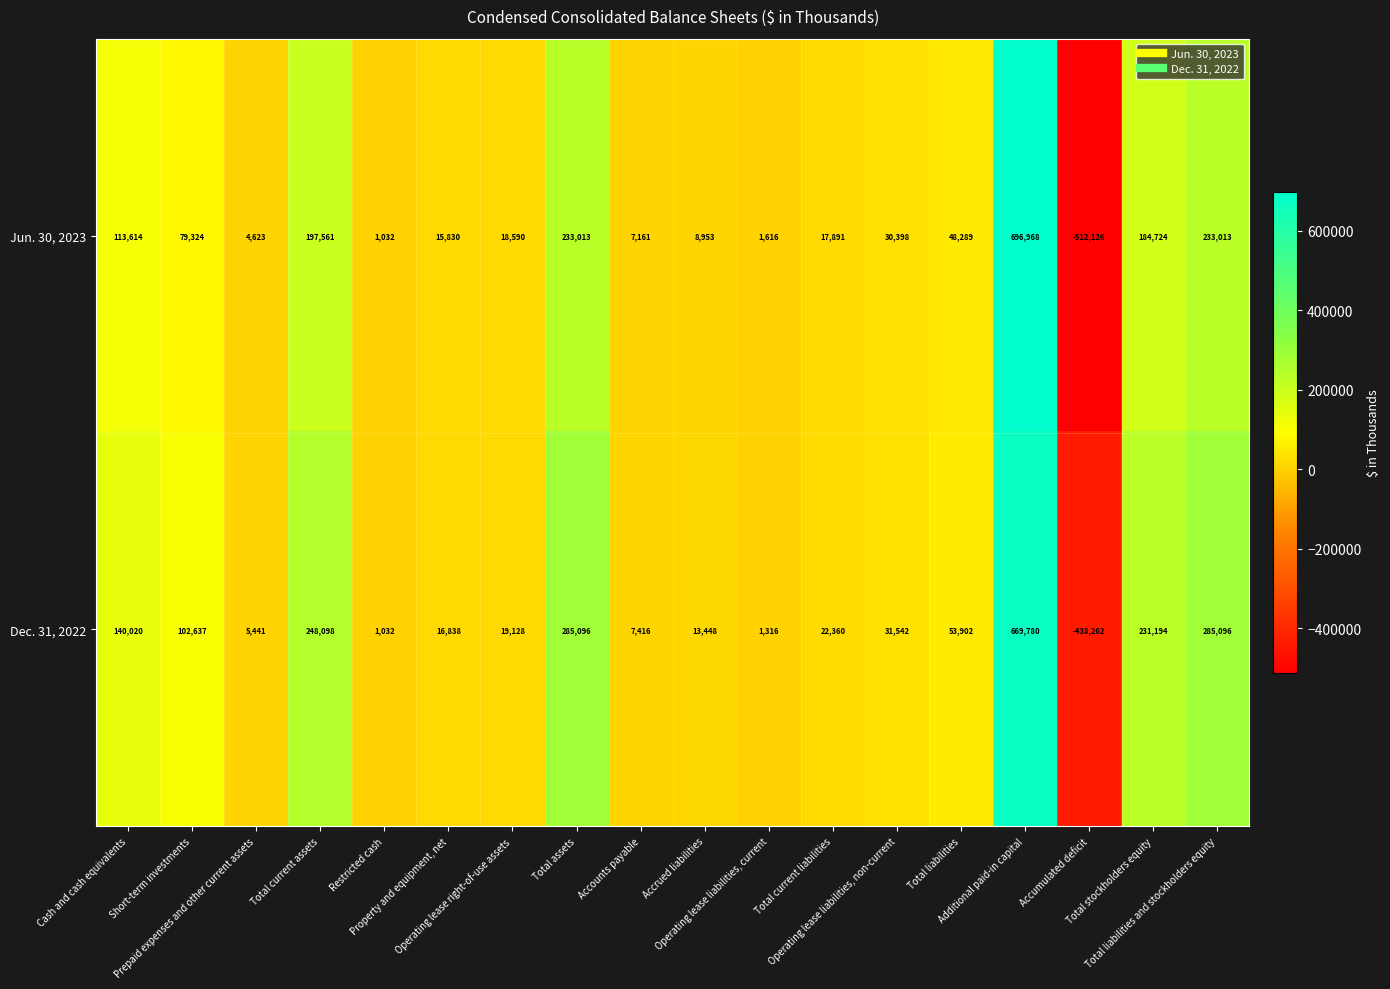

What is the minimum value for Jun. 30, 2023?

-512126